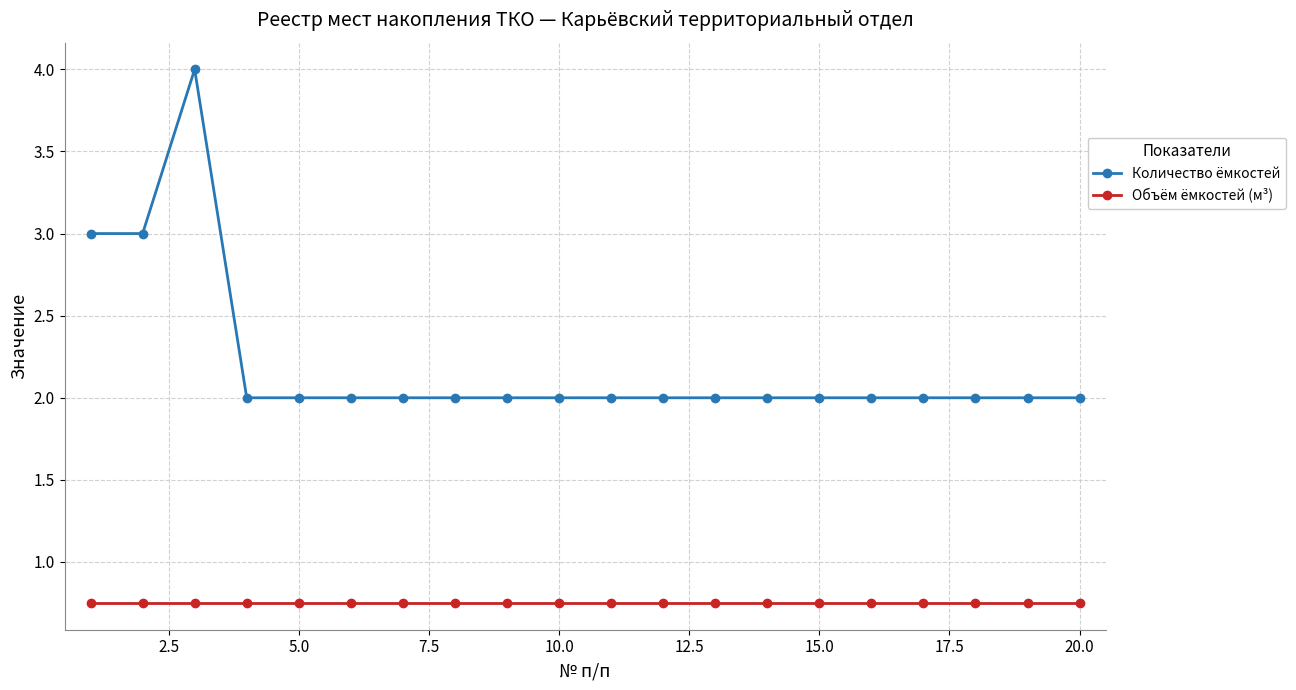

Which series has the largest total across all categories?

Количество ёмкостей